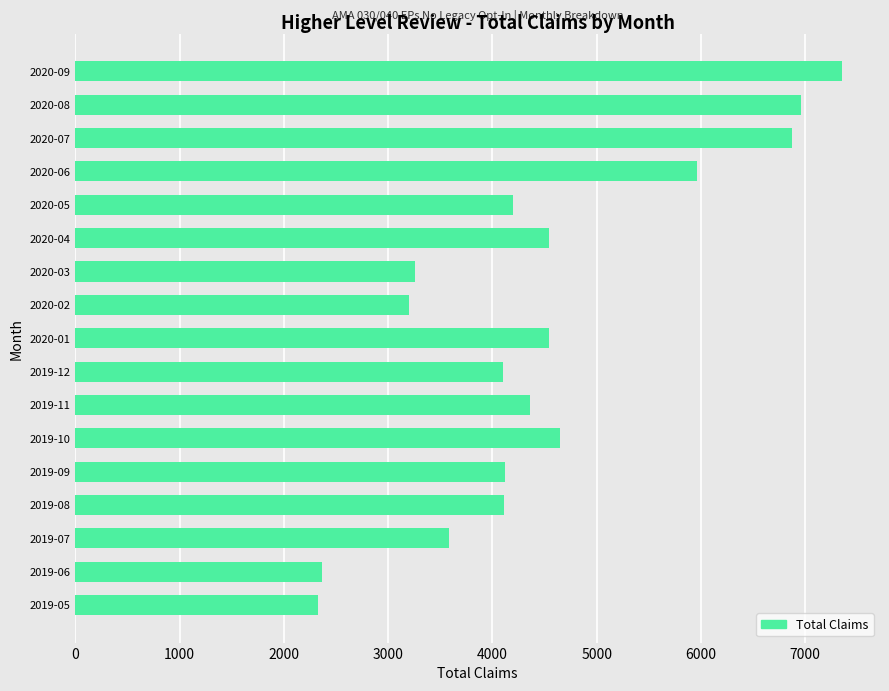

At which label is the value closest to 4838?

2019-10